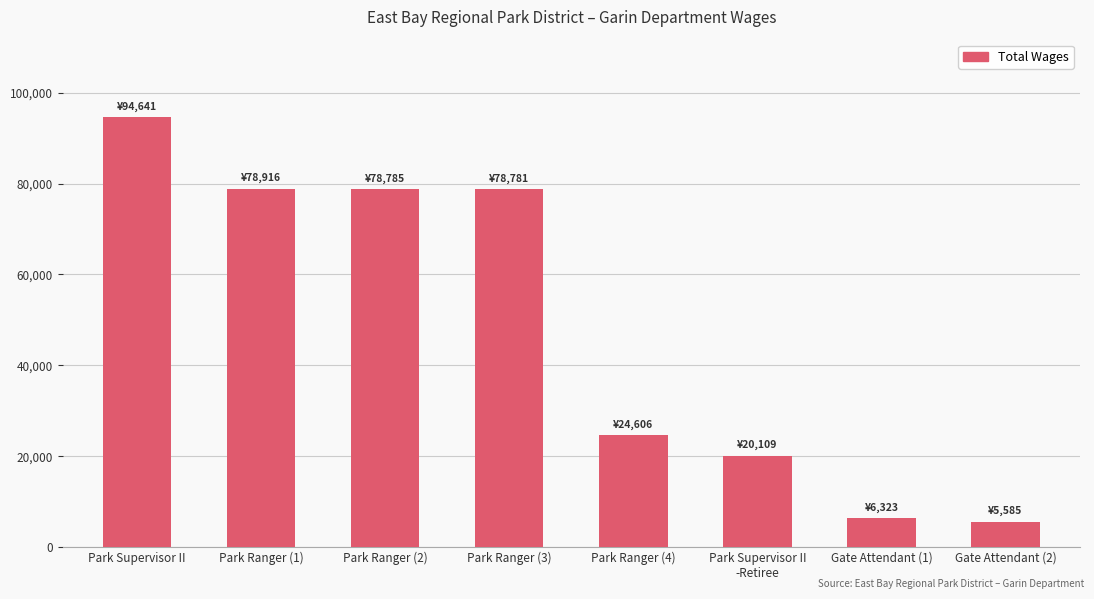

How many distinct data groups are displayed?

1